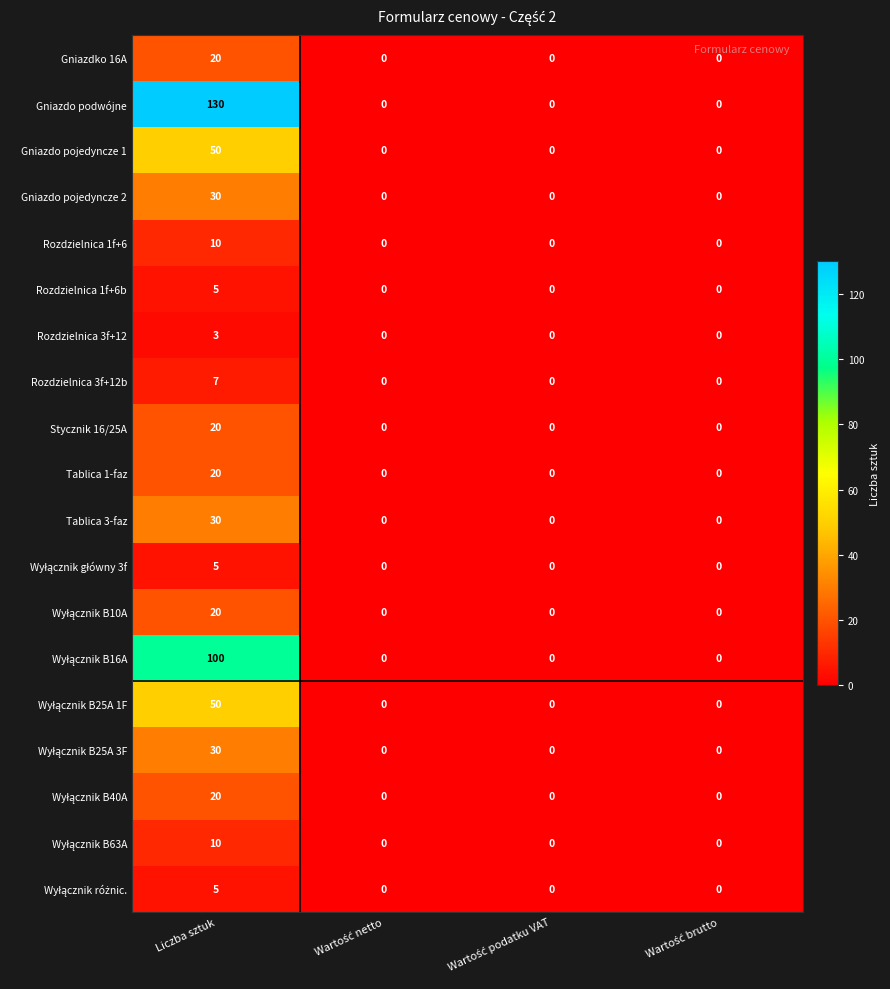

Count the number of categories in the chart.

4